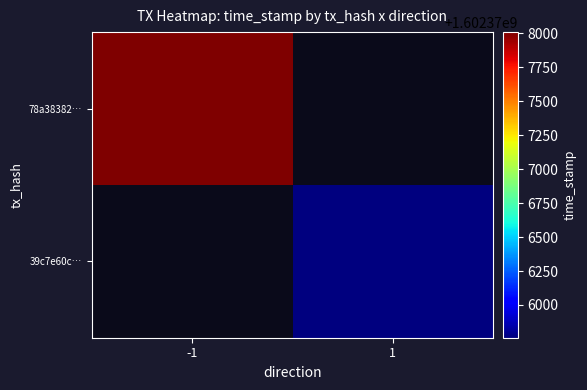

How many values in 39c7e60c… are above zero?

1